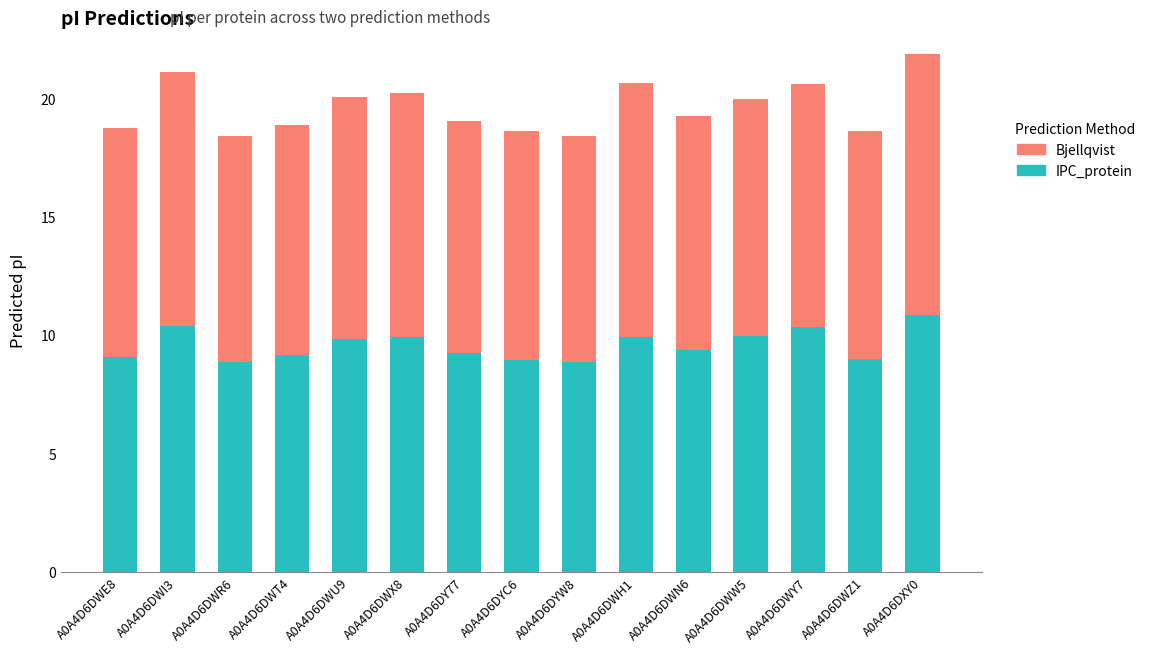

What is the highest value of the IPC_protein series?

10.8